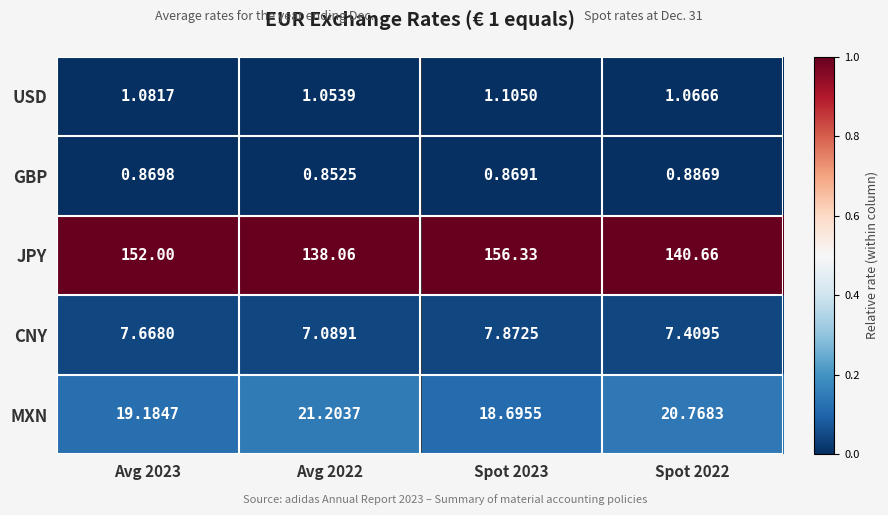

Is the value of JPY at Avg 2022 greater than the value of MXN at Spot 2022?

Yes